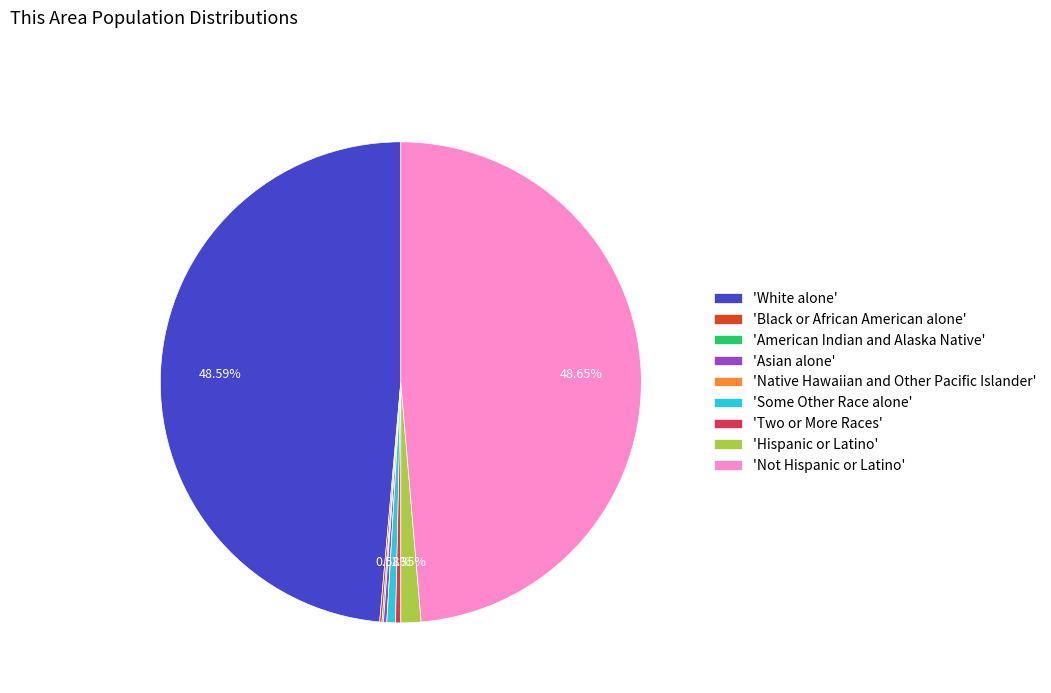

Is there any slice that represents more than half of the pie?

No